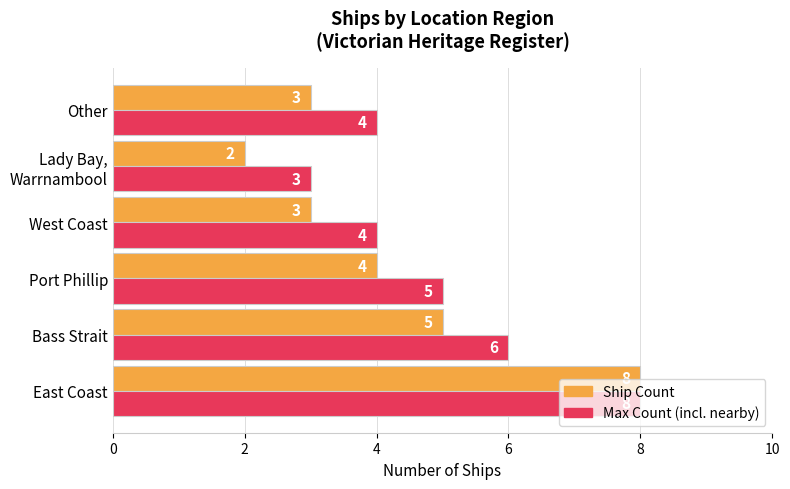

How many categories are shown in the chart?

6